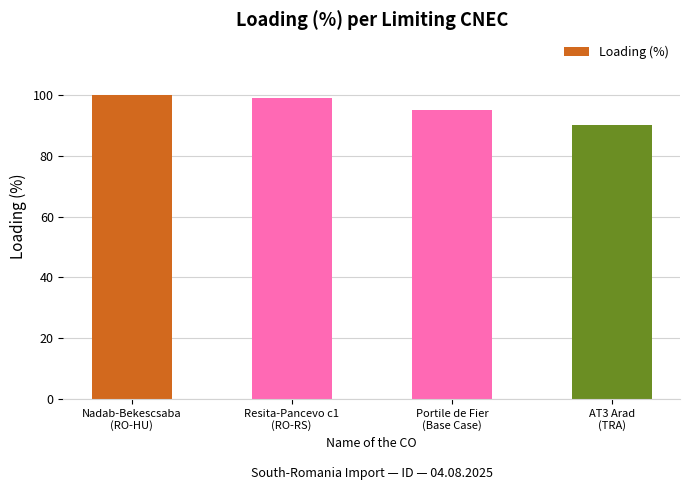

Which category has the highest value across all series?

Nadab-Bekescsaba
(RO-HU)